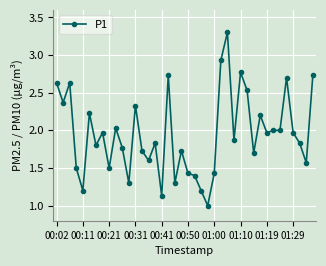

What is the value of the 24th point from the left?

1.0